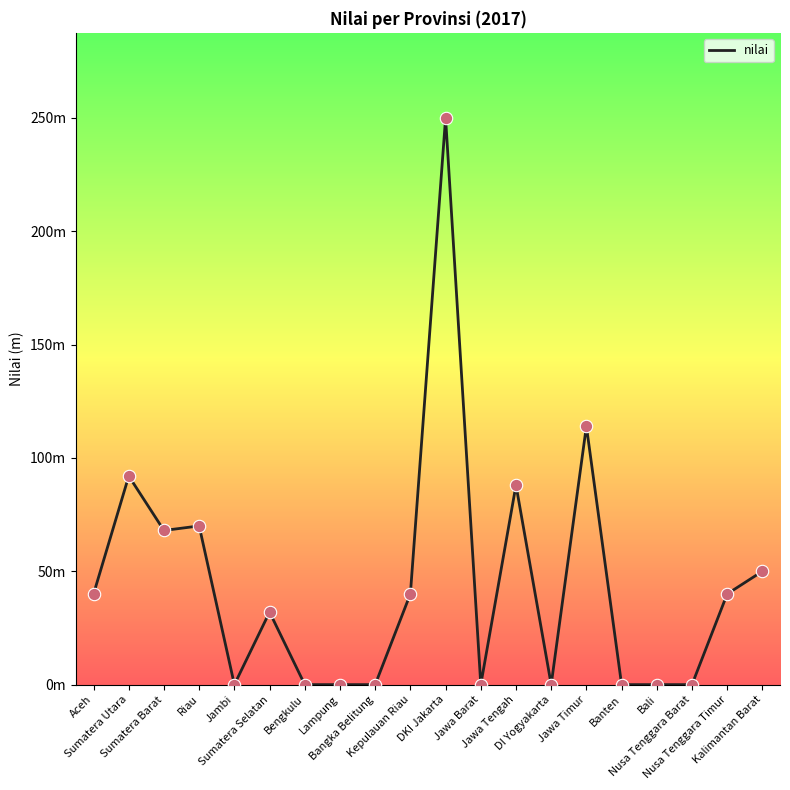

What is the ratio of the value at Sumatera Selatan to the value at Jawa Tengah?

0.4